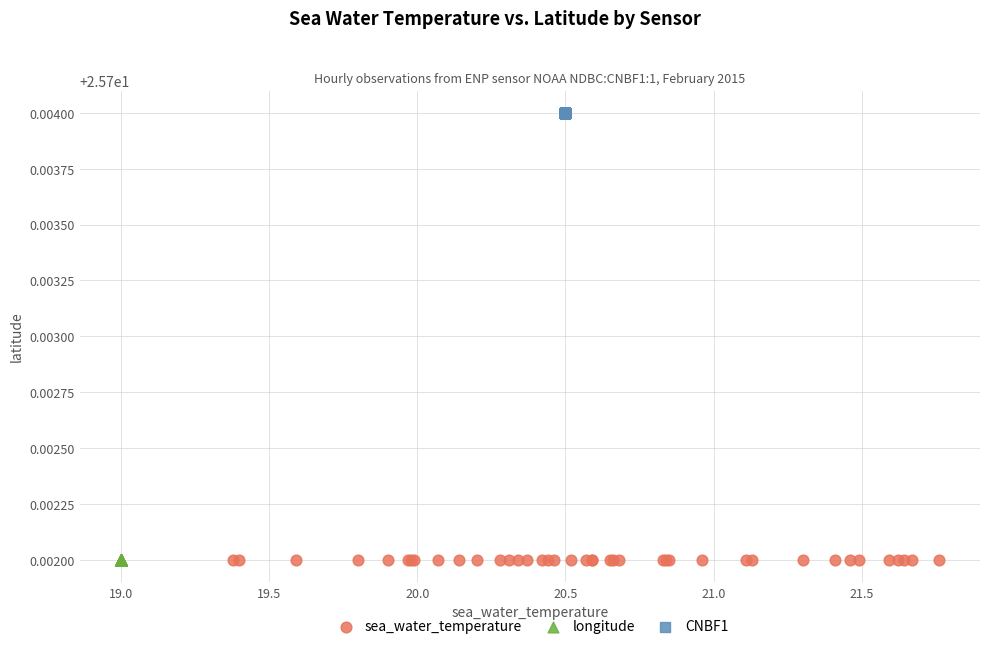

Which series reaches the maximum Y coordinate?

CNBF1